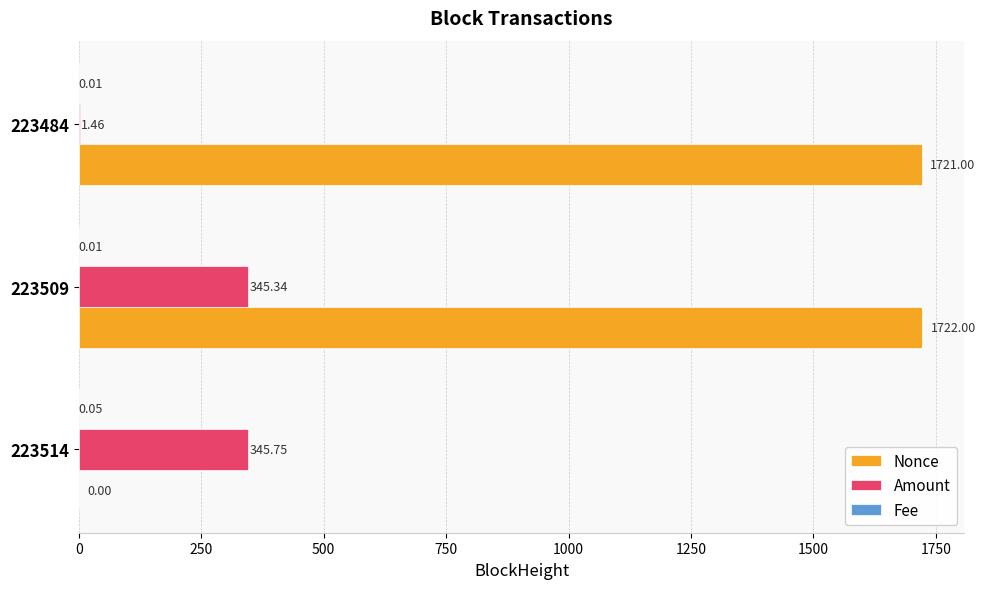

Which series has the largest total across all categories?

Nonce